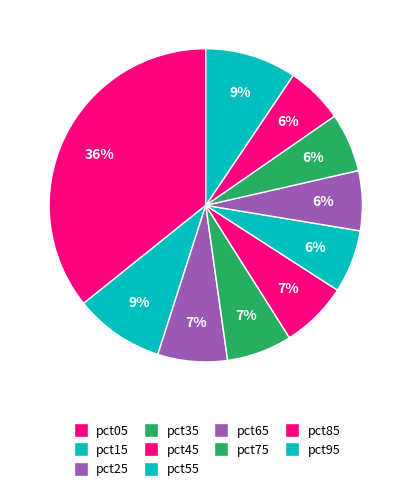

How many slices are in this pie chart?

10